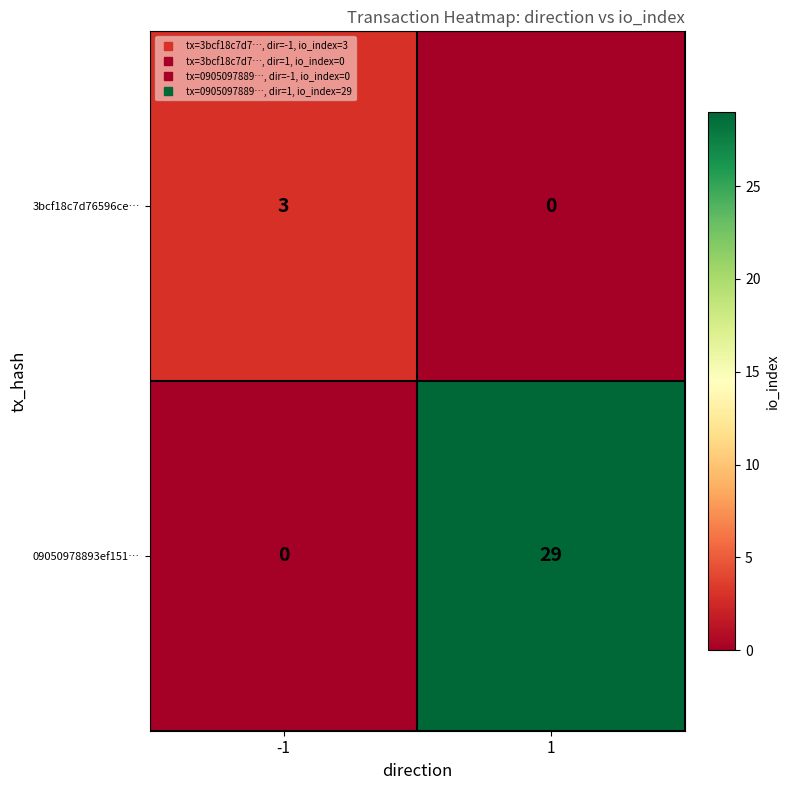

What is the maximum value for 09050978893ef151…?

29